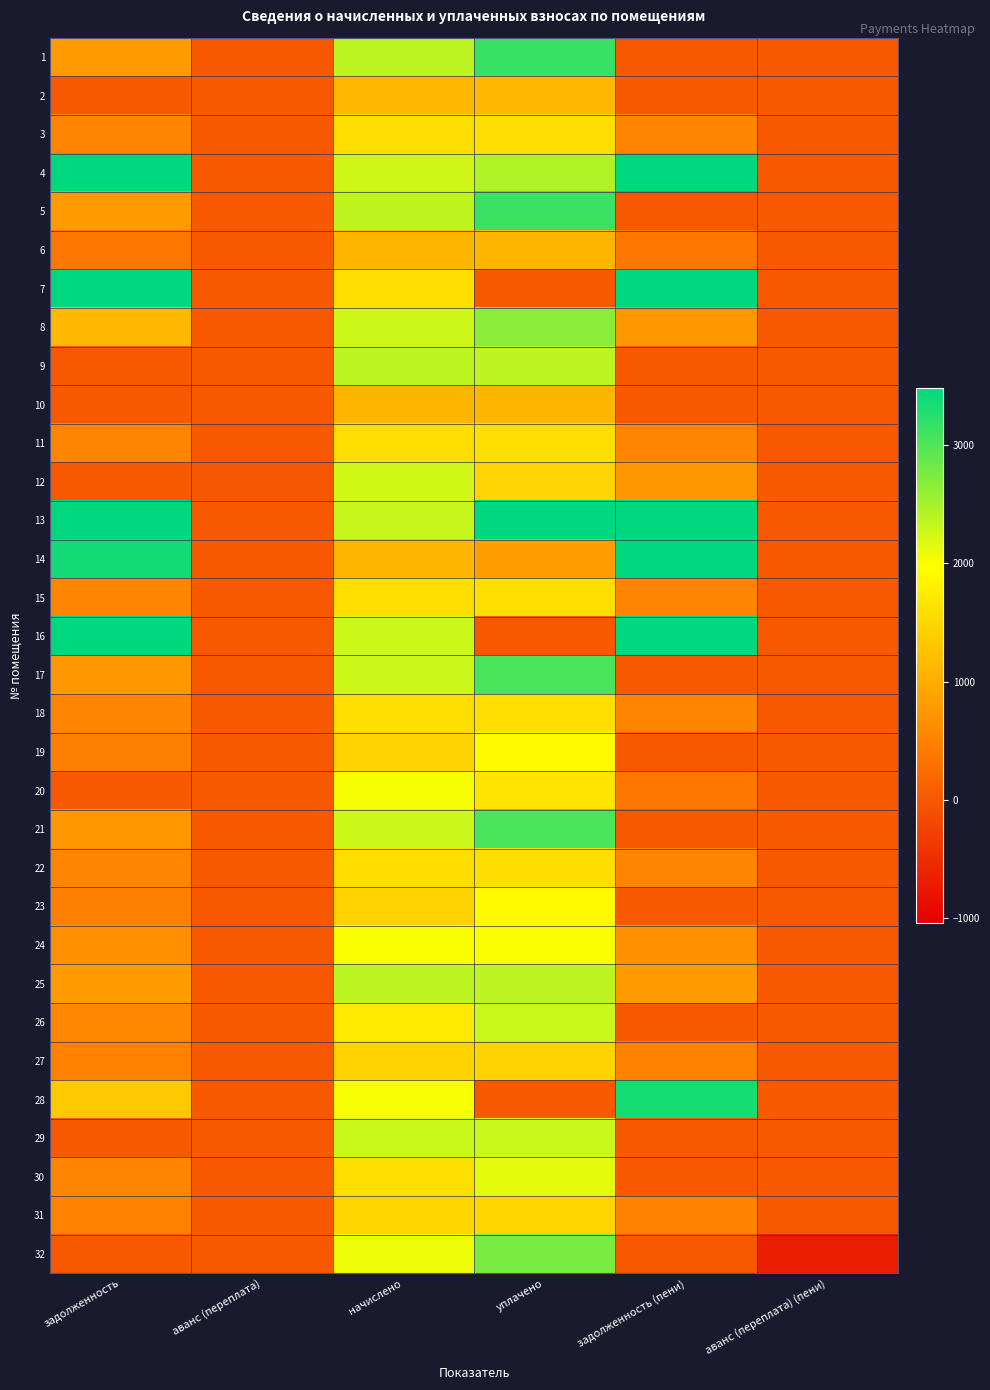

What is the difference between the highest and lowest values at задолженность?

50248.9